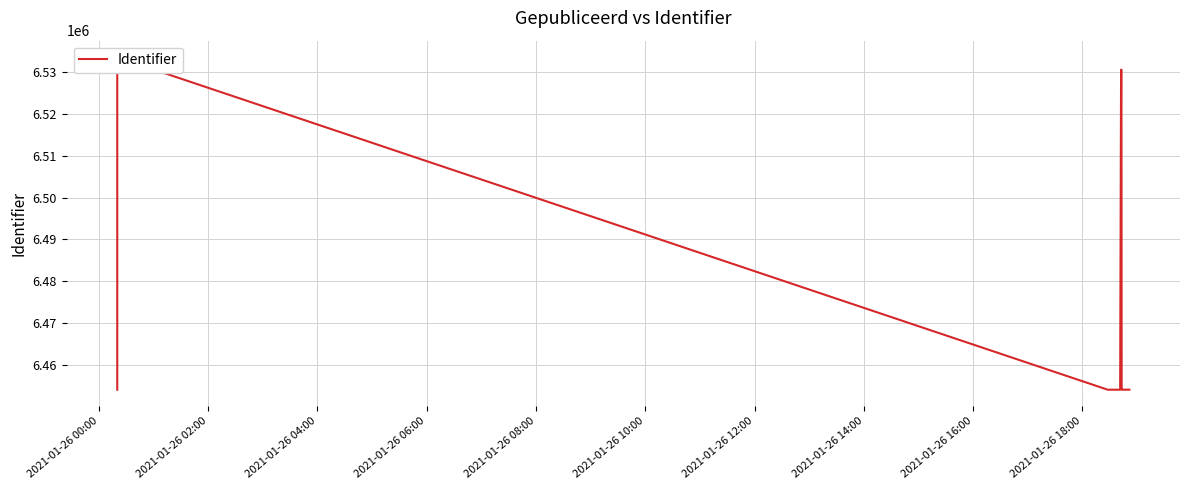

Reading left to right, list all the values displayed in this chart.

6454156	6533456	6454151	6454168	6454158	6454165	6530493	6530494	6530495	6454164	6454166	6454170